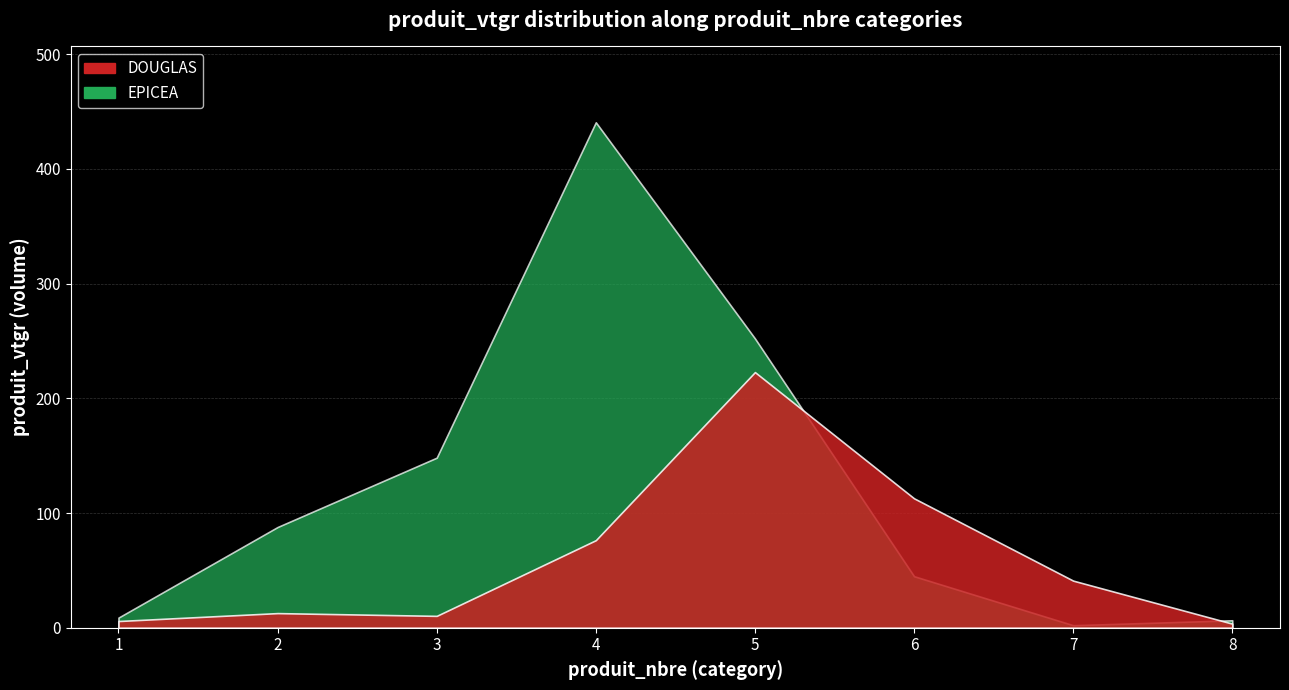

What is the approximate value of EPICEA at 7?

2.2